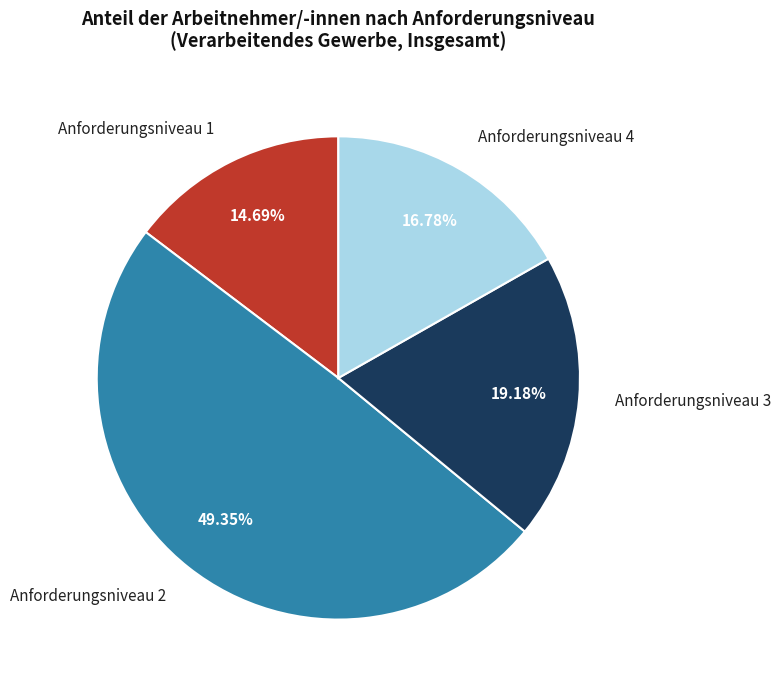

To the nearest percent, what is the average slice percentage?

25%